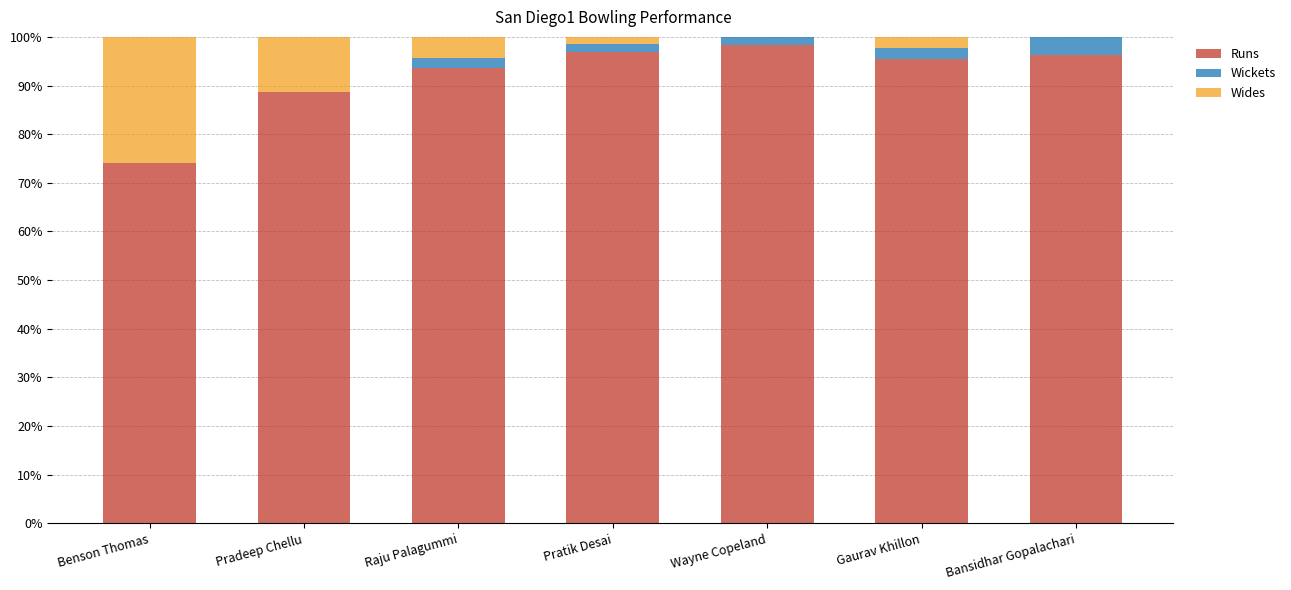

The Runs series shows 96.3 at Bansidhar Gopalachari. True or false?

True